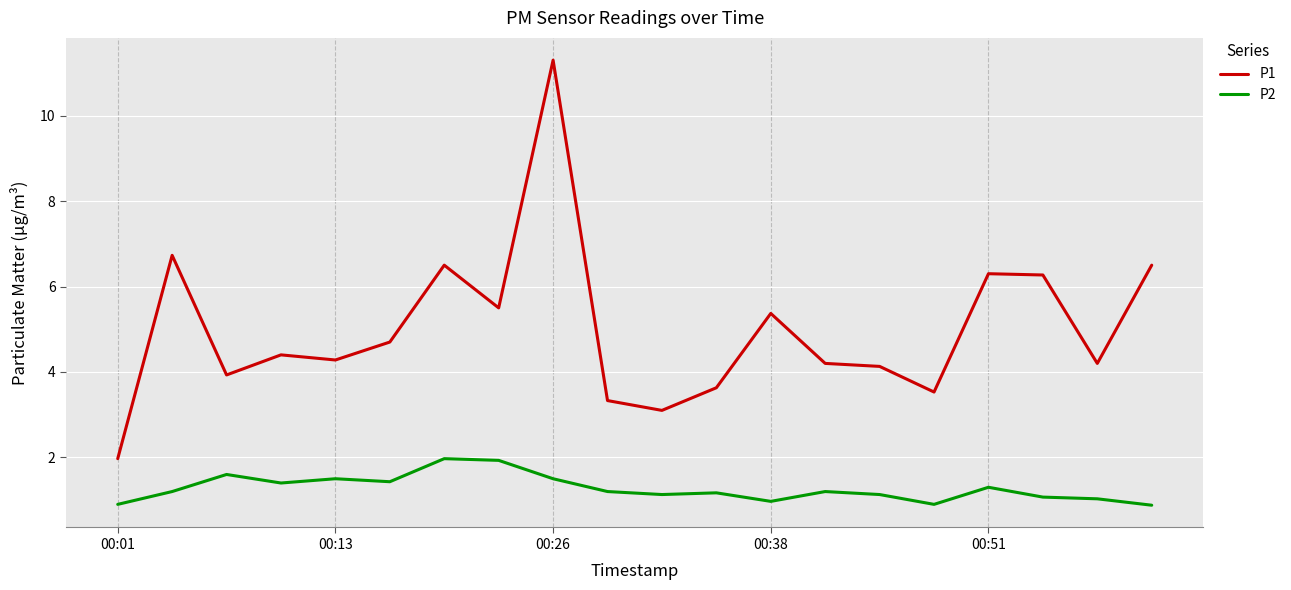

What is the average value of the P2 series?

1.3